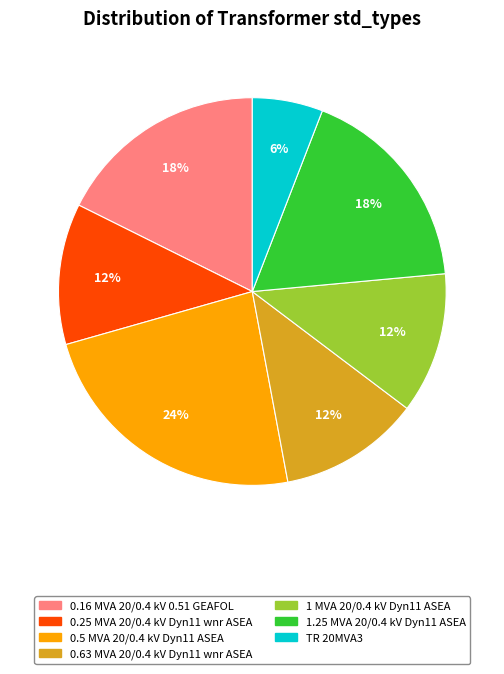

Approximately how many times larger is the value at 0.63 MVA 20/0.4 kV Dyn11 wnr ASEA compared to TR 20MVA3?

2.0